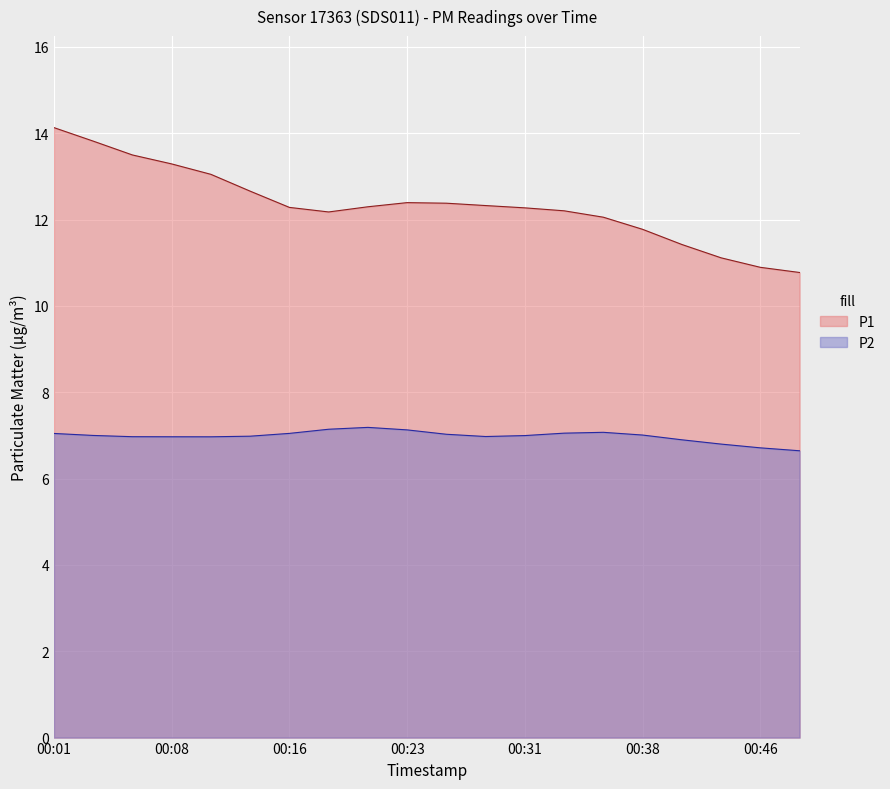

List the series in order of their peak value, highest first.

P1, P2